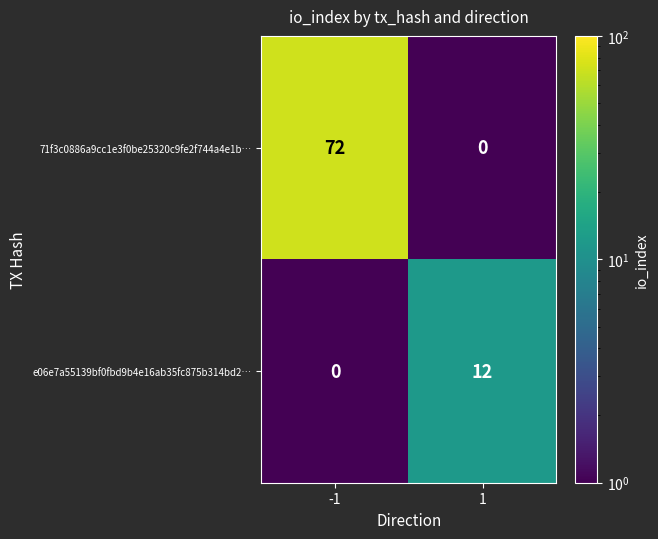

Which series changed the most between -1 and 1?

71f3c0886a9cc1e3f0be25320c9fe2f744a4e1b…